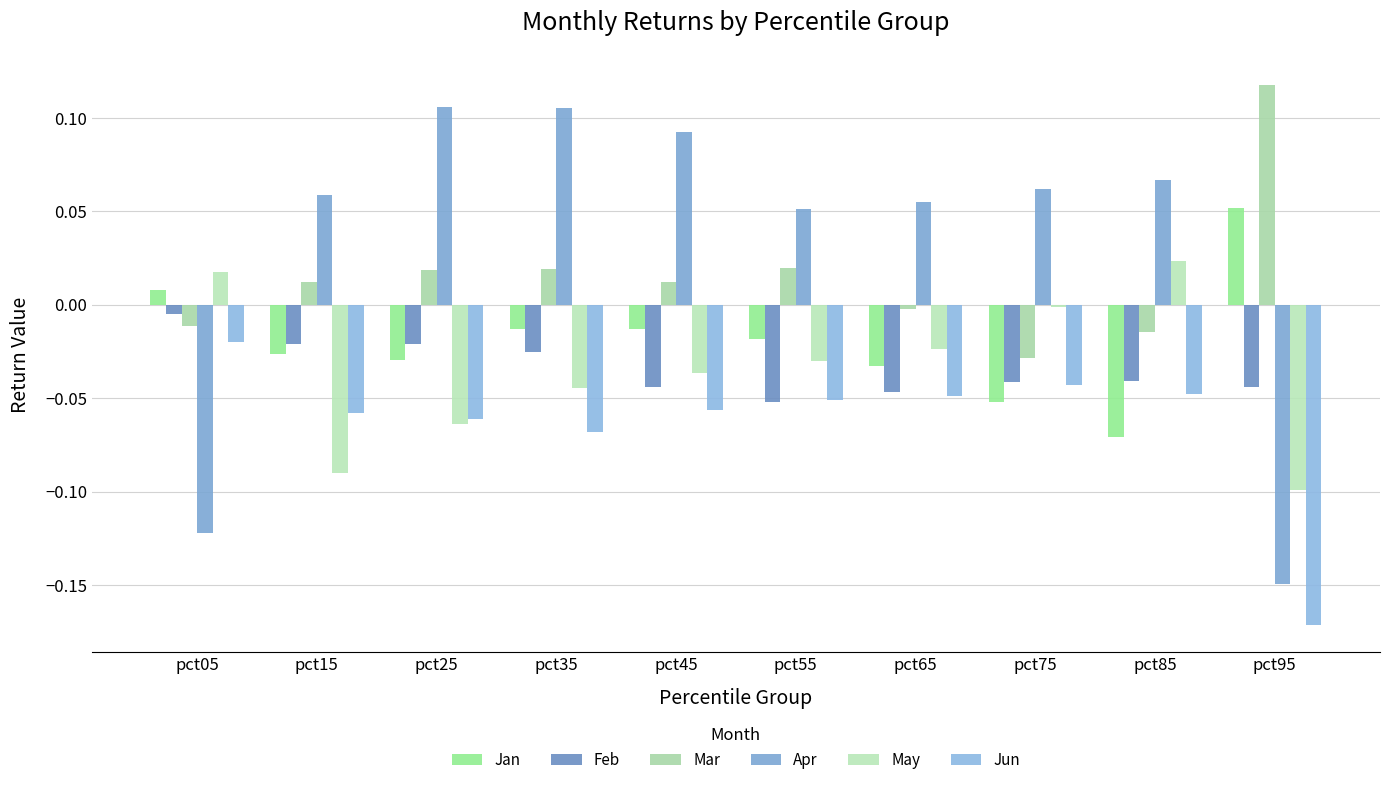

What is the sum of all May values?

-0.3